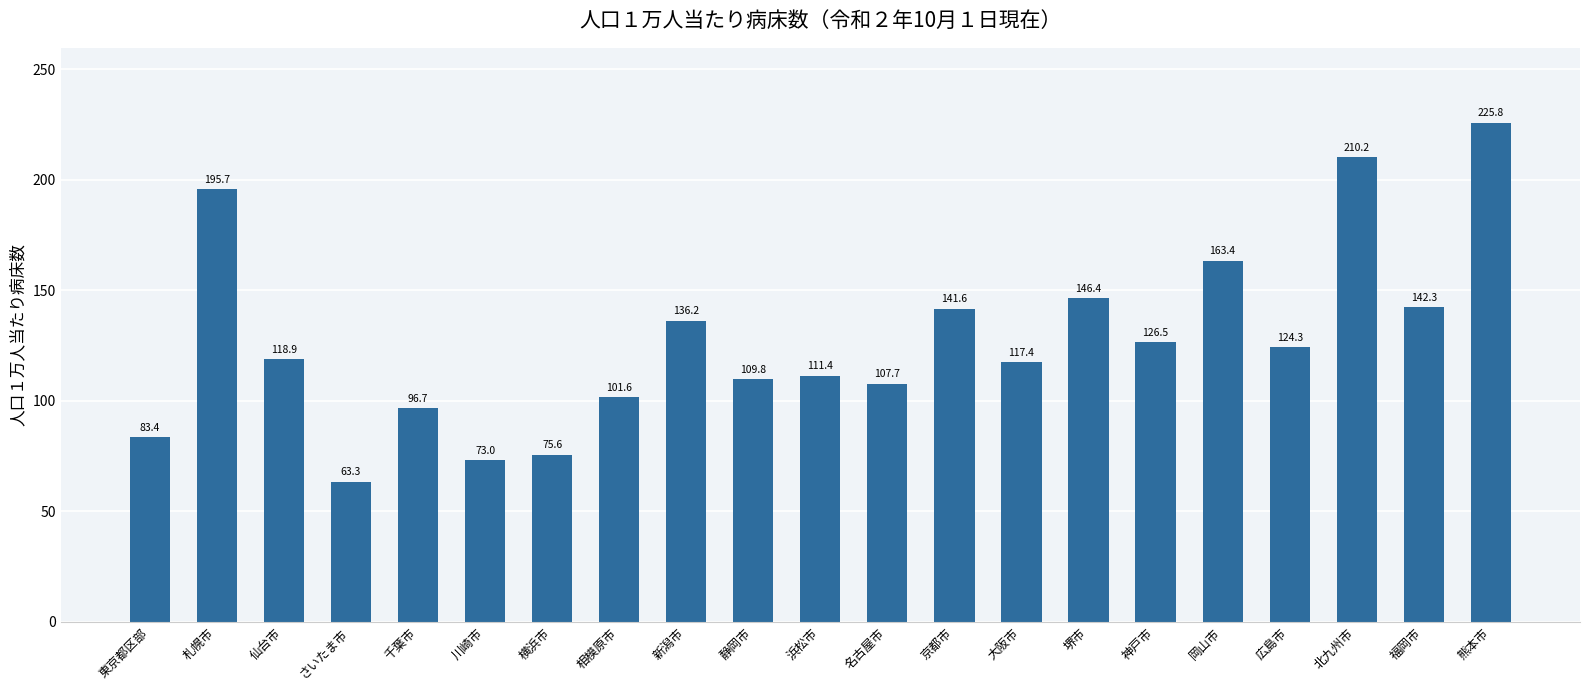

What is the minimum value shown in the chart?

63.3